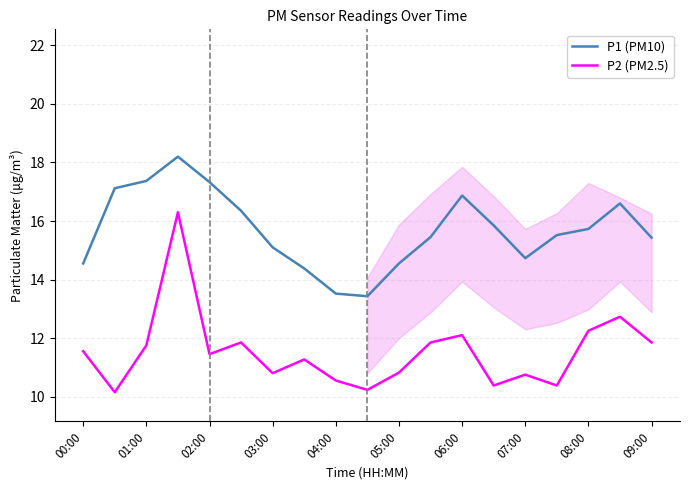

Which series has the largest total across all categories?

P1 (PM10)